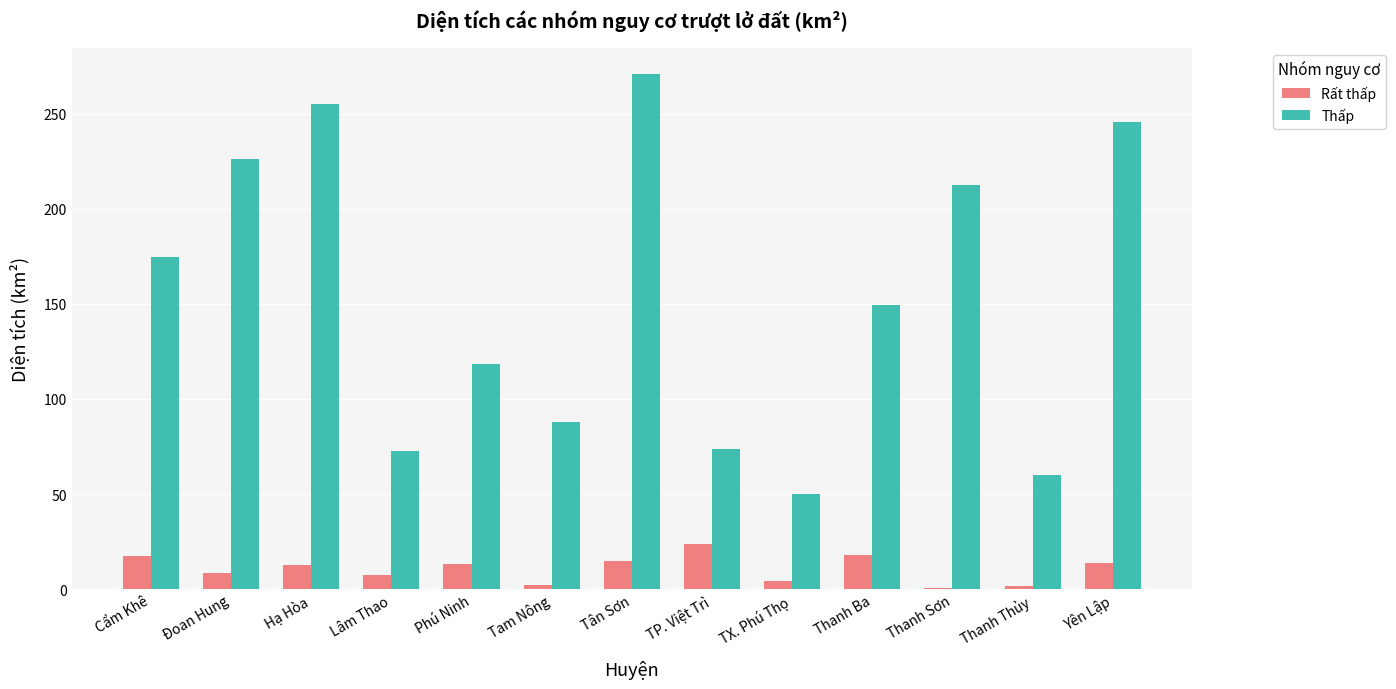

Which label corresponds to the largest value in the chart?

Tân Sơn